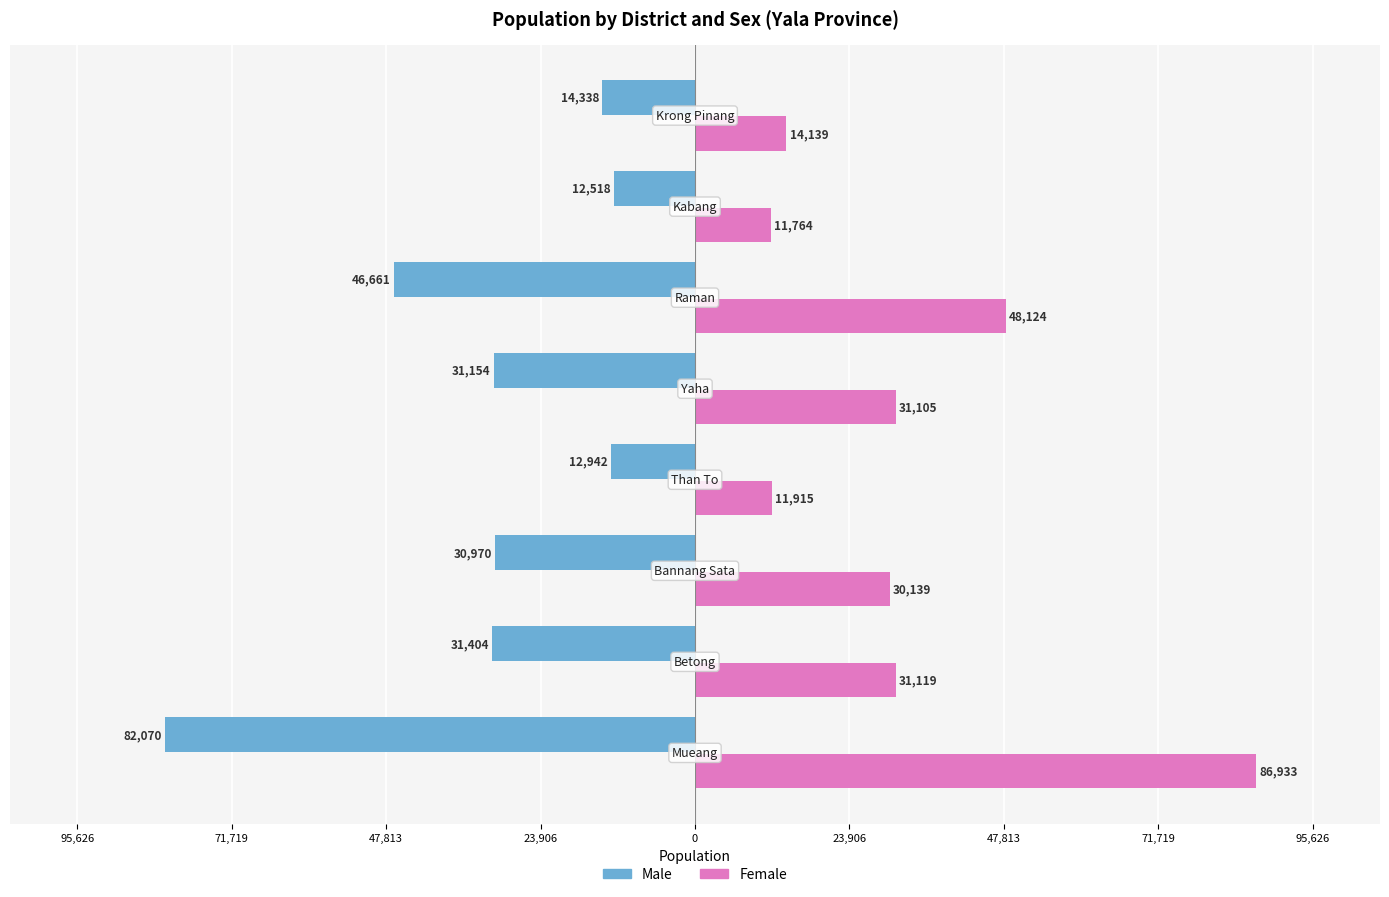

What are all the series names shown in the legend?

Male, Female